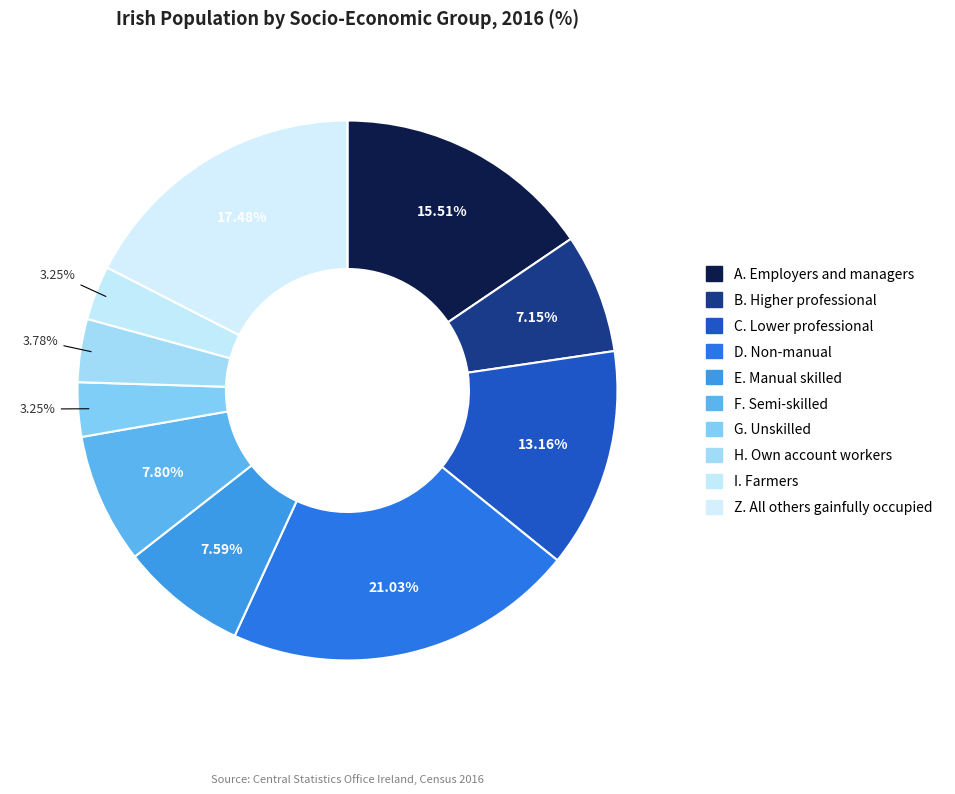

Which slice is the smallest?

G. Unskilled